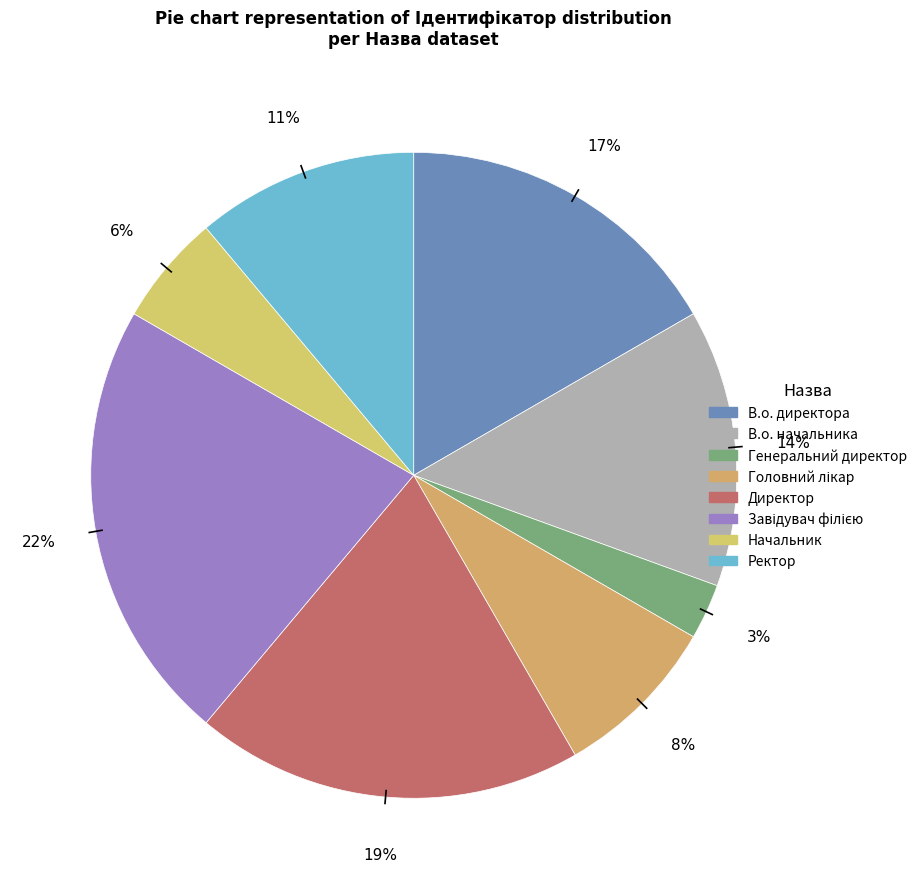

Which has a higher value, Начальник or В.о. начальника?

В.о. начальника